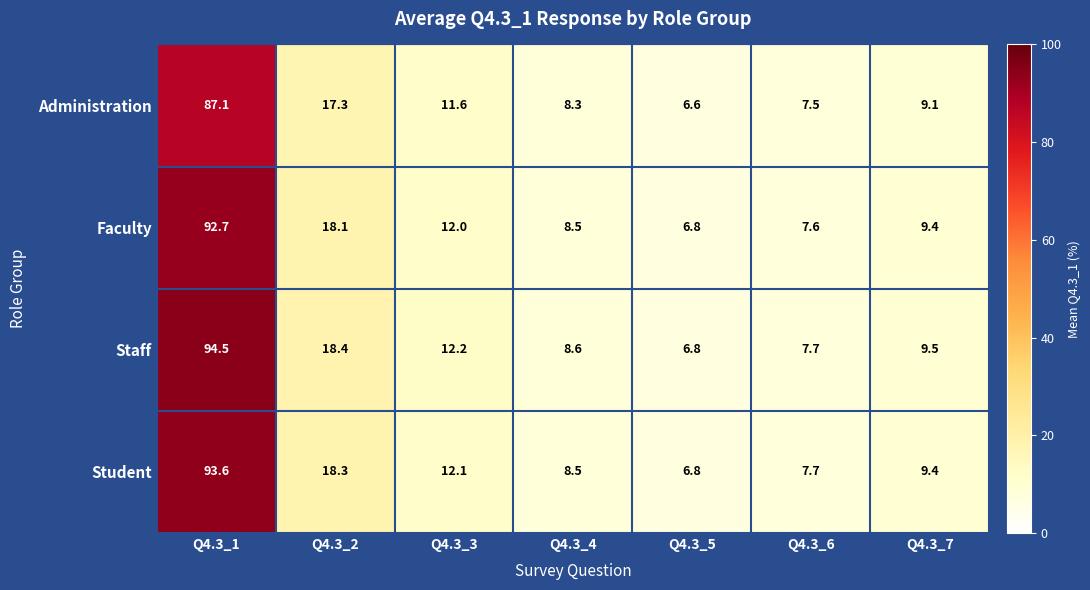

Which series has the largest range (max minus min)?

Staff